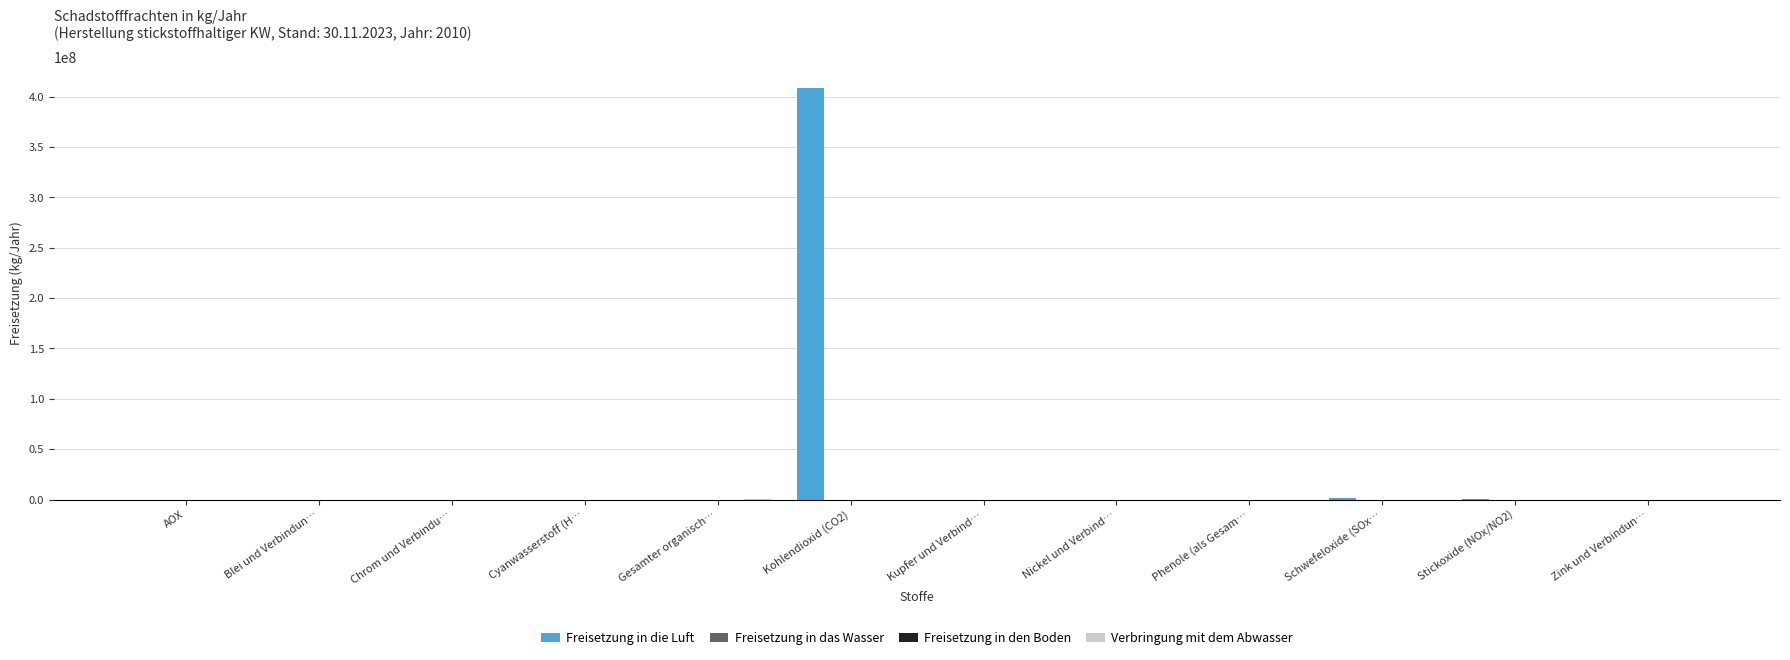

Which series has the largest total across all categories?

Freisetzung in die Luft